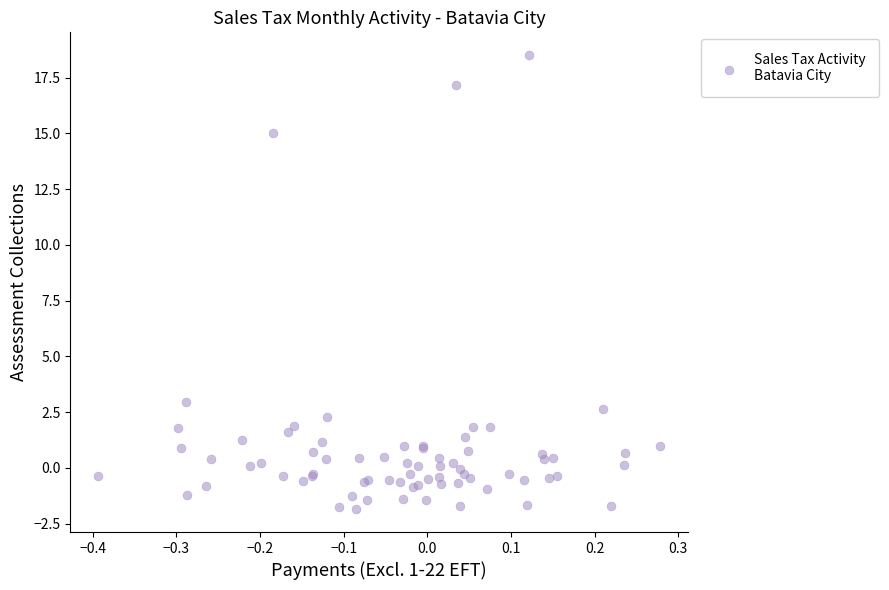

What Y value in the scatter plot is closest to 8?

3.0